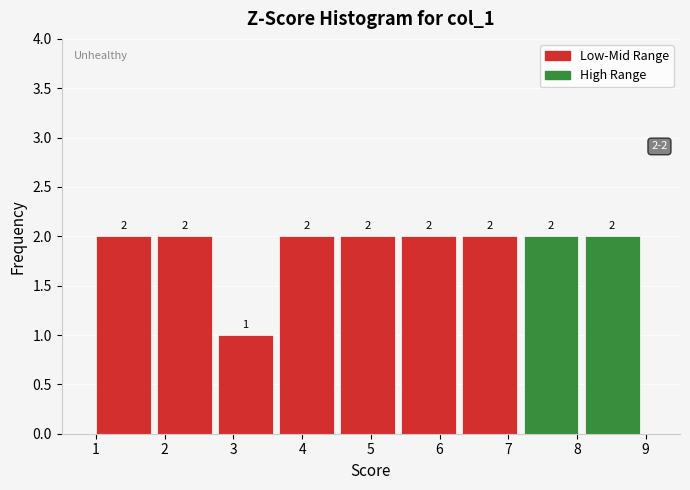

Reading left to right, transcribe this chart: for each bar, give the range it covers on the x-axis and its height. The bar edges are not printed on the chart, so give them approximately, as read against the axis.

1.0 to 1.9: 2
1.9 to 2.8: 2
2.8 to 3.7: 1
3.7 to 4.6: 2
4.6 to 5.4: 2
5.4 to 6.3: 2
6.3 to 7.2: 2
7.2 to 8.1: 2
8.1 to 9.0: 2